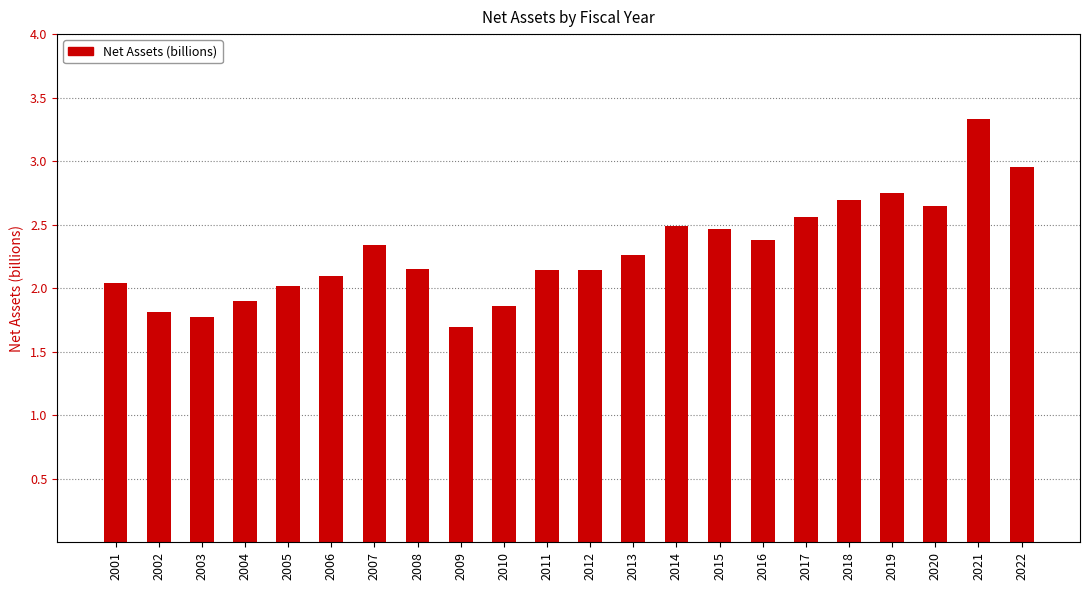

What is the sum of all values?

50.5